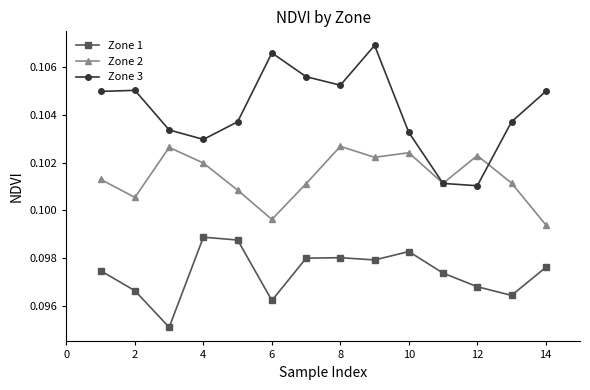

Which series has the largest range (max minus min)?

Zone 3